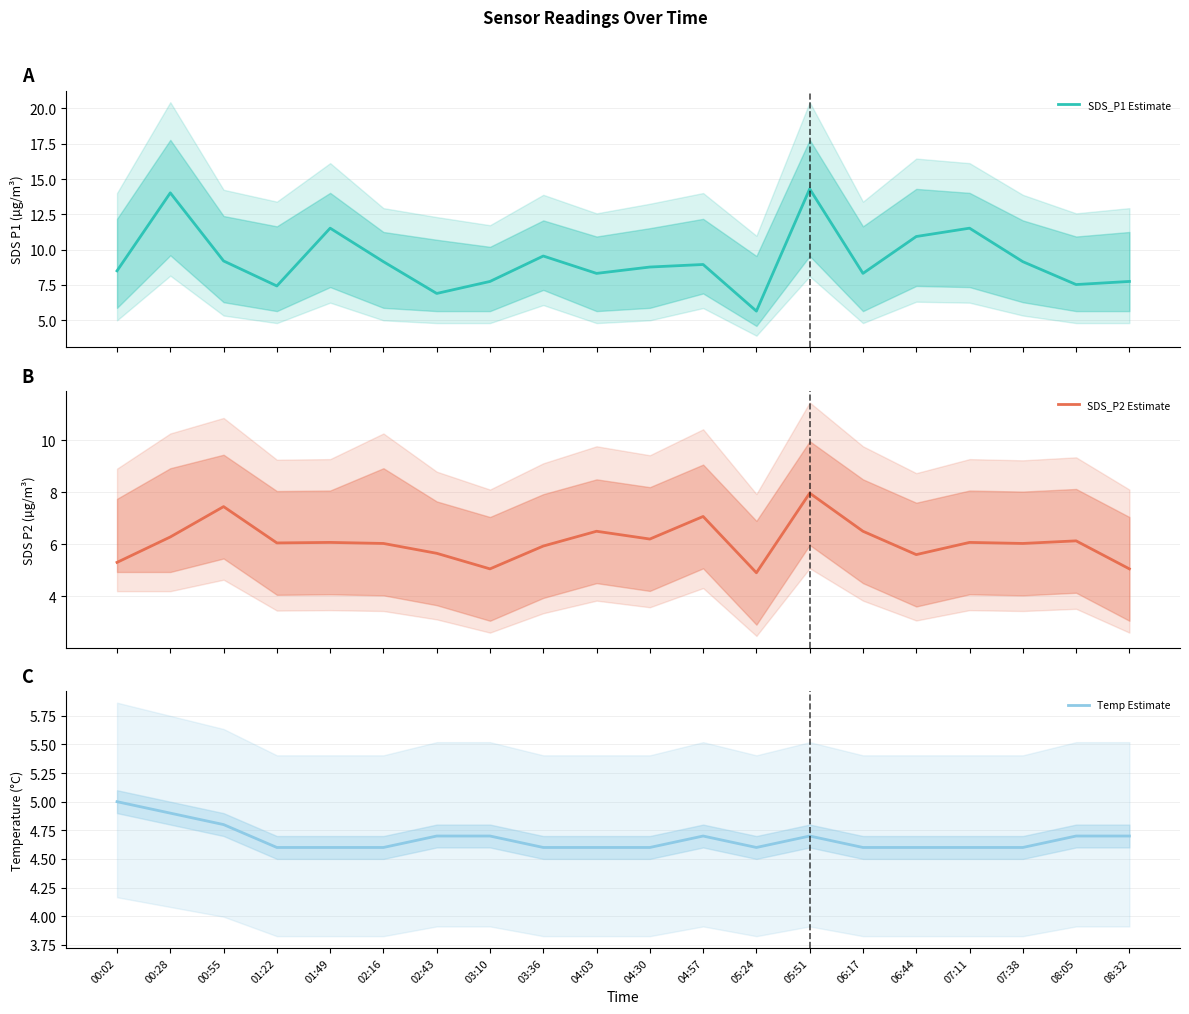

What is the minimum value shown in the chart?

4.6